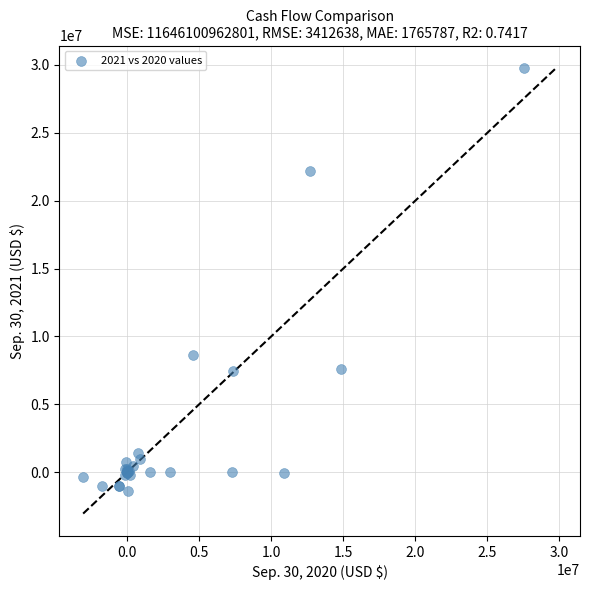

What Y value in the scatter plot is closest to 14190187?

8657247